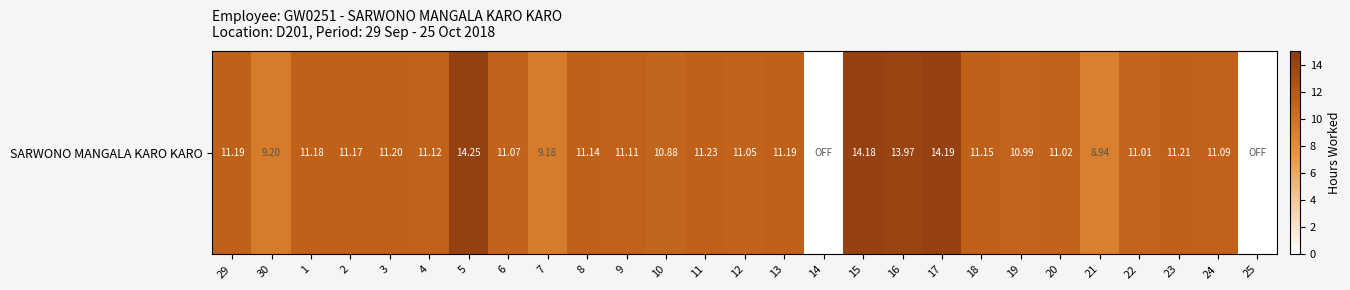

What is the difference between the maximum and minimum values?

14.2